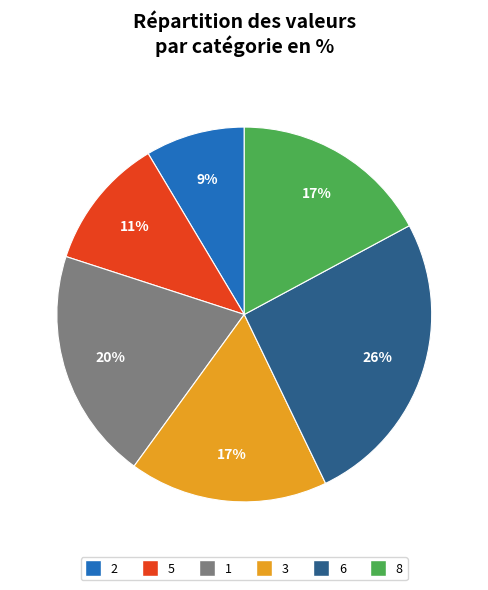

To the nearest percent, what is the difference between the largest and smallest slice percentages?

17%